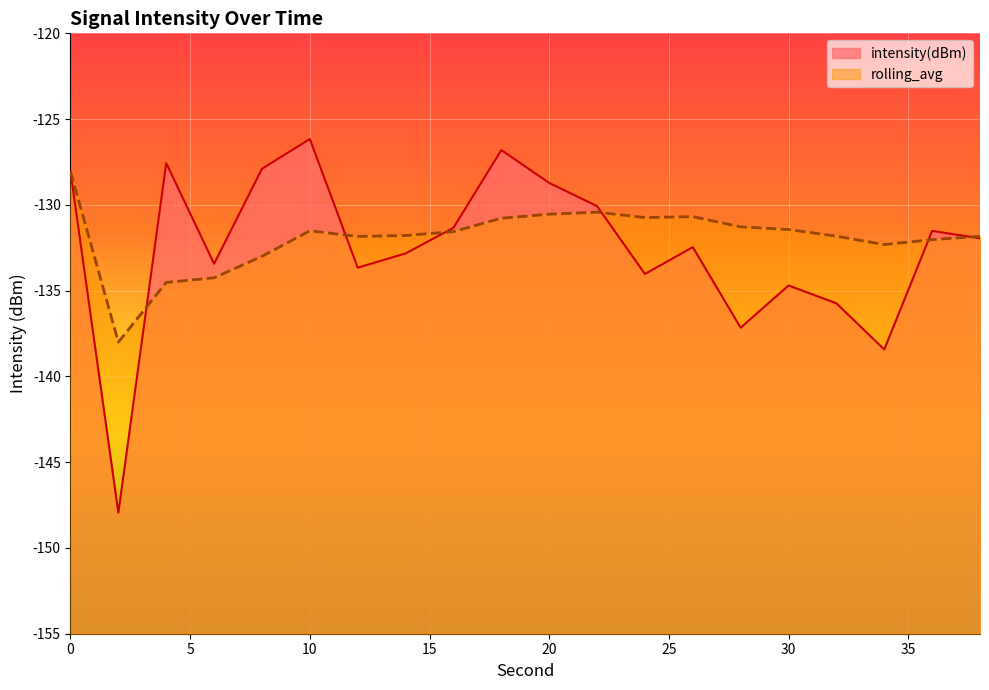

What is the greatest value displayed?

-126.2